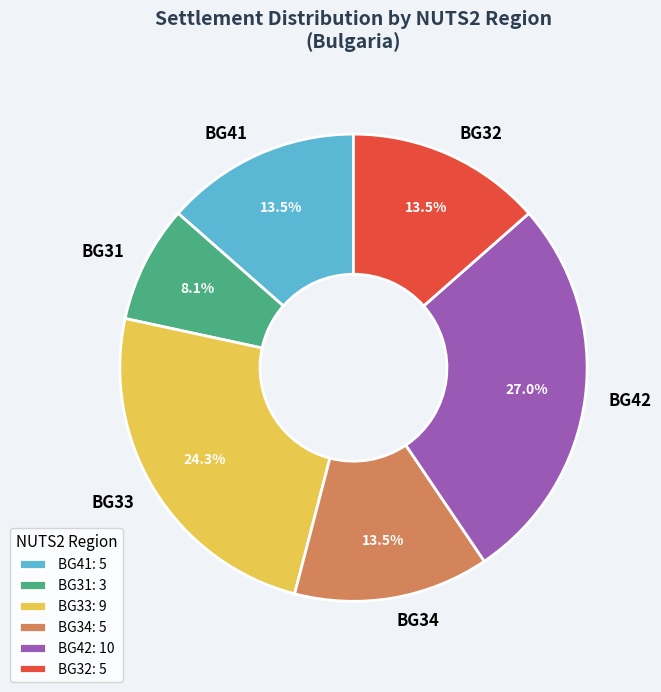

Do BG32 and BG42 together represent more than half of the pie?

No